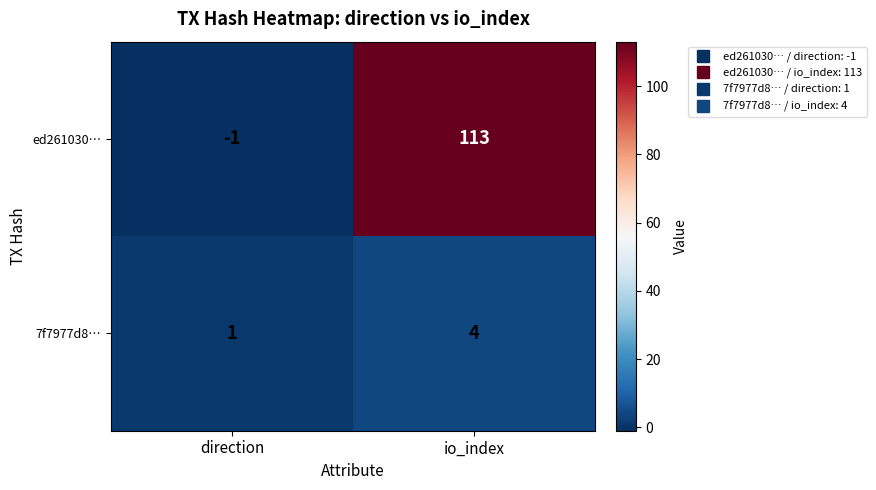

What is the difference between the highest and lowest values at io_index?

109